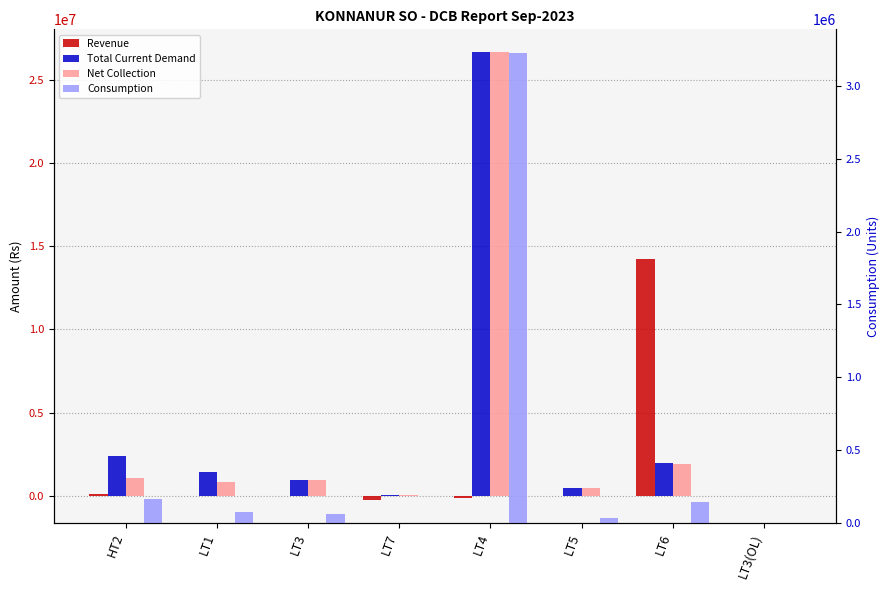

What is the difference between the maximum and second lowest values in the Revenue series?

14409551.4